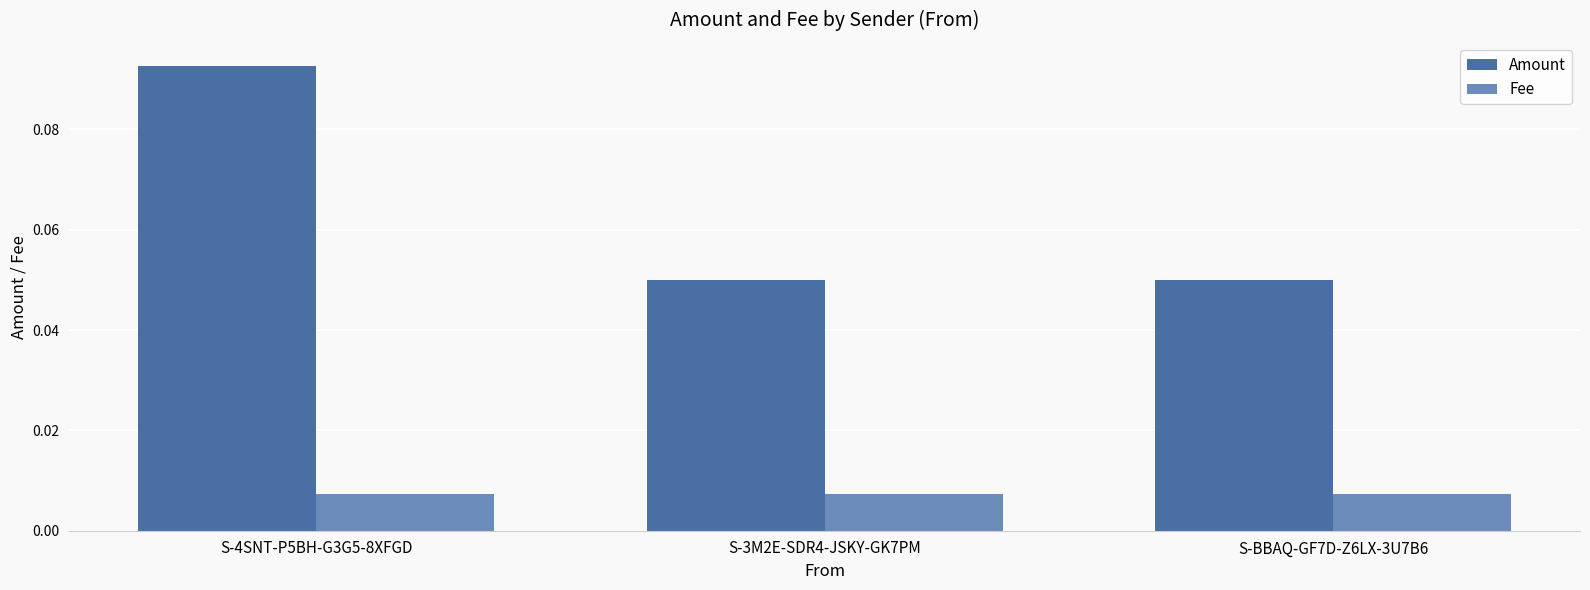

Are the bars horizontal?

No